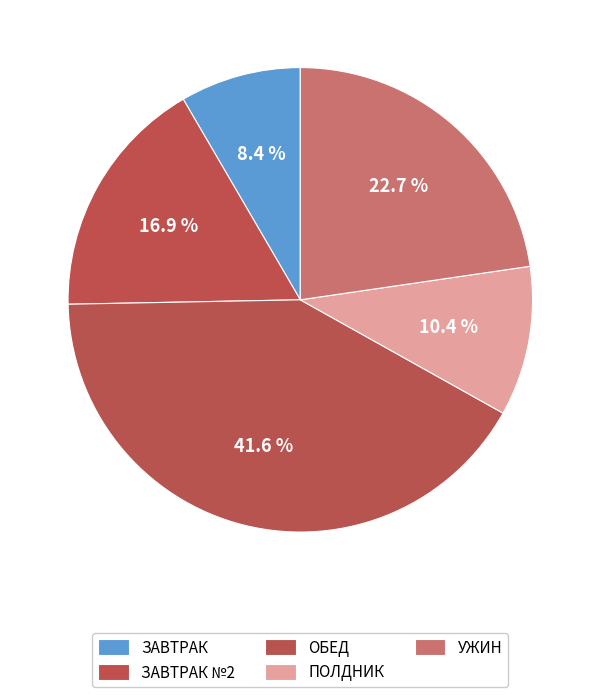

How many slices are in this pie chart?

5